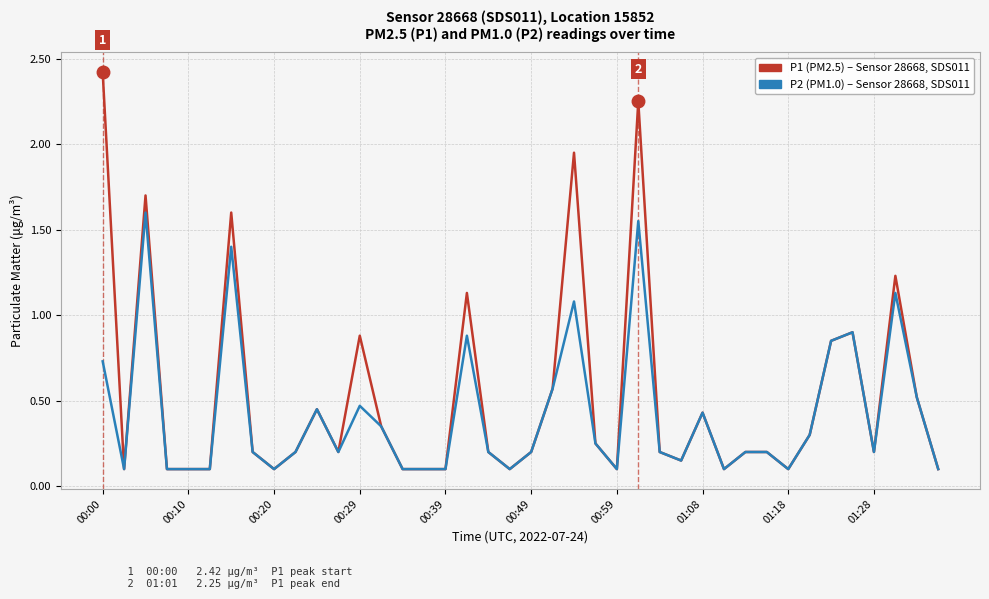

What is the greatest value displayed?

2.4